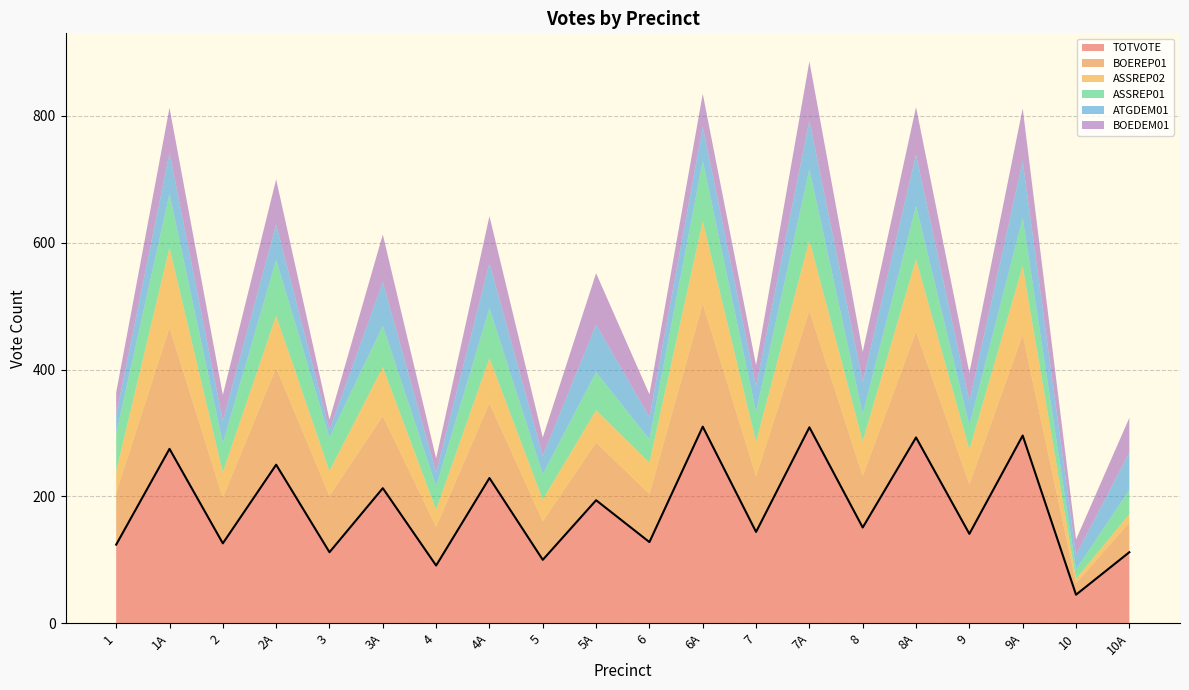

What is the difference between the highest and lowest values at 1A?

210